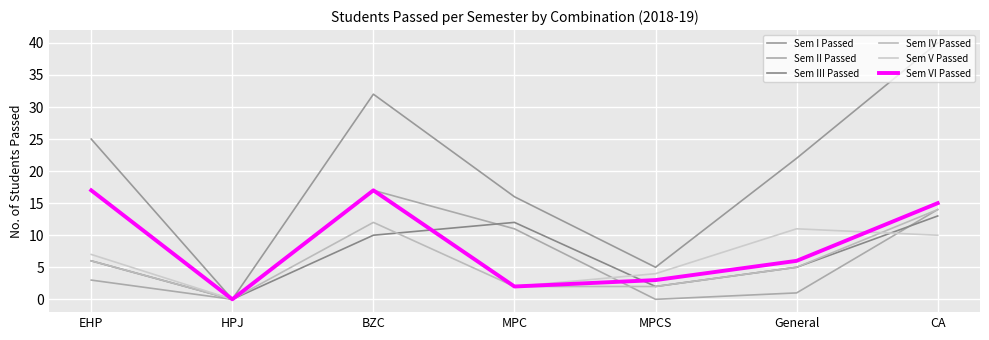

Which label corresponds to the largest value in the chart?

CA